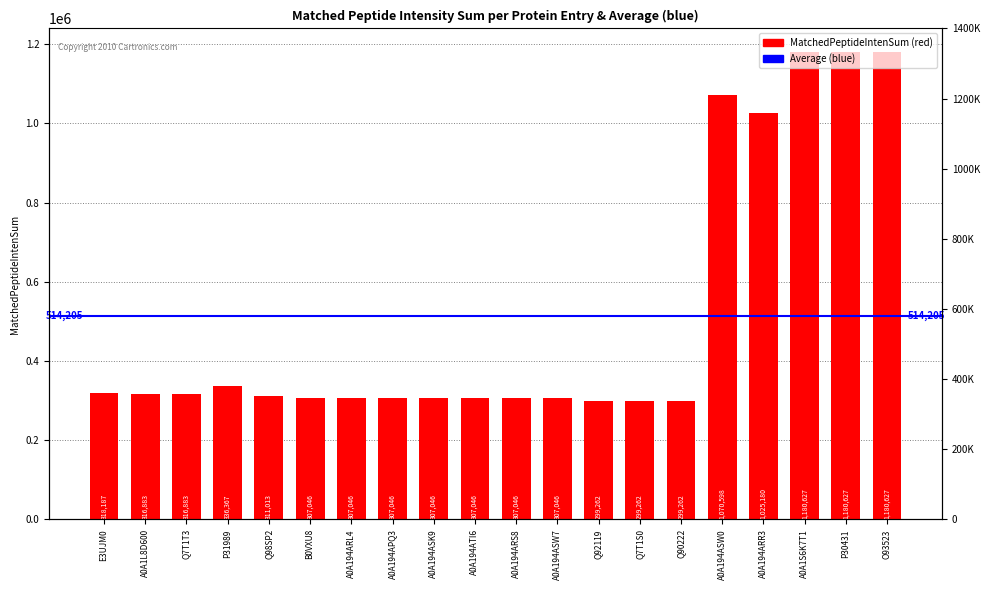

List the labels in order of value, smallest first.

Q92119, Q7T1S0, Q90222, B0VXU8, A0A194ARL4, A0A194APQ3, A0A194ASK9, A0A194ATI6, A0A194ARS8, A0A194ASW7, Q98SP2, A0A1L8D600, Q7T1T3, E3UJM0, P31989, A0A194ARR3, A0A194ASW0, A0A1S6K7T1, P30431, O93523